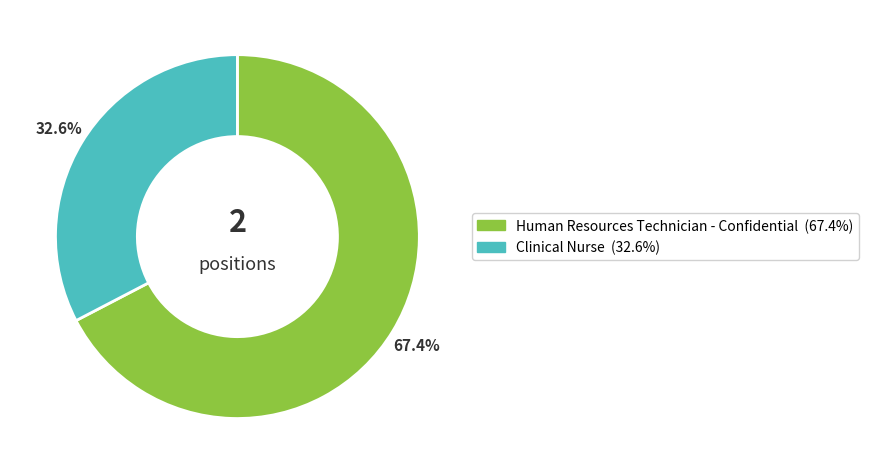

Is it true that Human Resources Technician - Confidential is 74% of the pie?

False